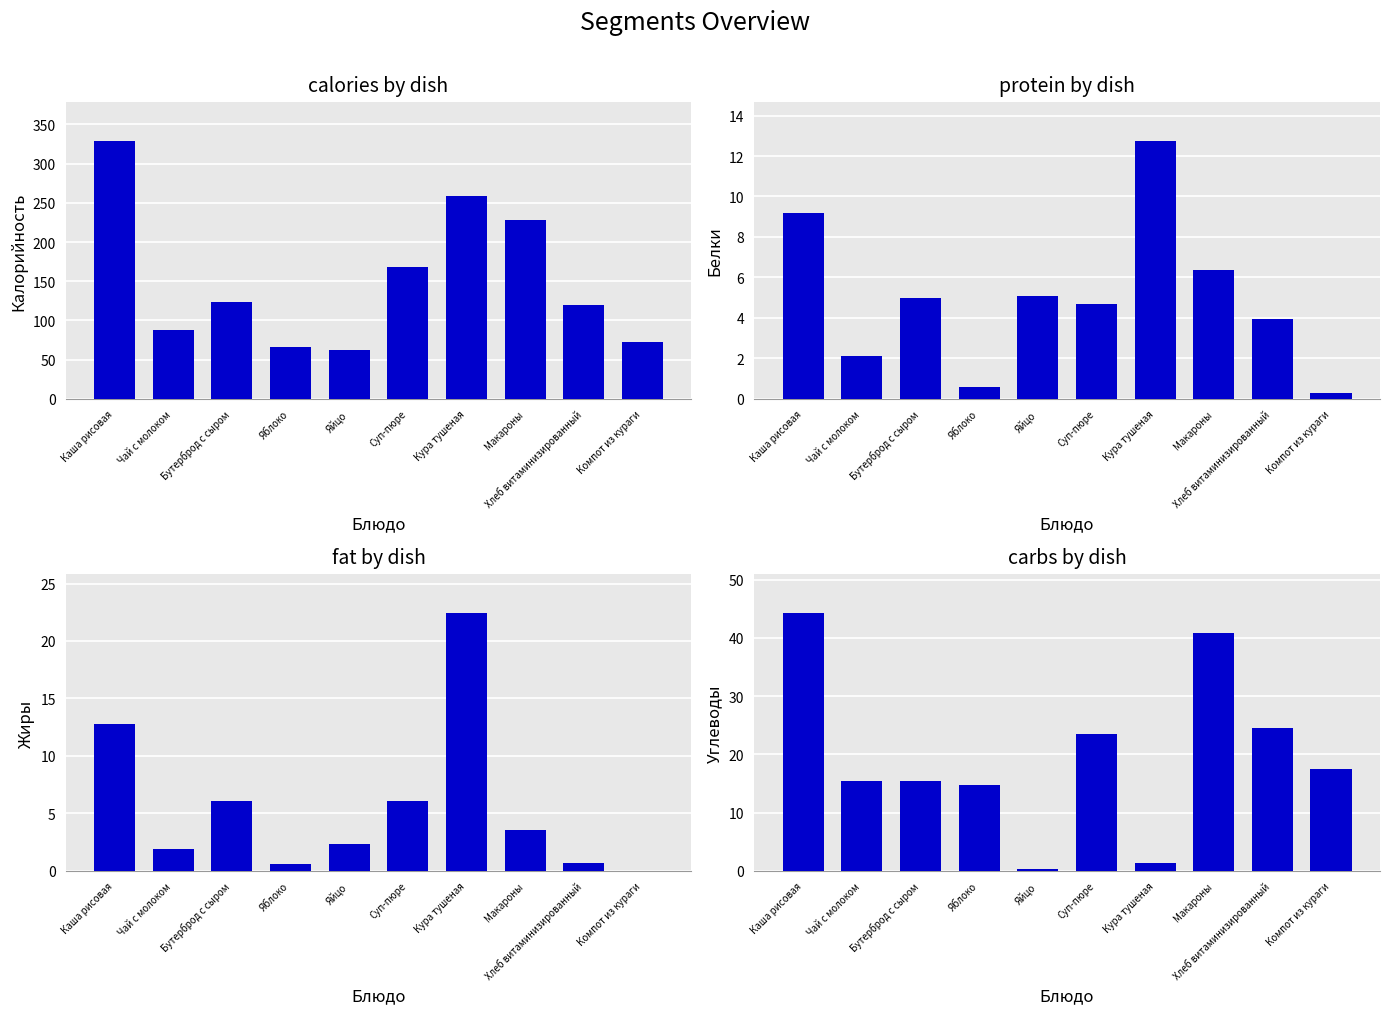

Reading left to right, extract all data points from this chart.

Калорийность: 329.0	88.0	123.0	66.6	63.0	168.0	258.3	227.9	120.0	72.0
Белки: 9.2	2.1	5.0	0.6	5.1	4.7	12.8	6.4	4.0	0.3
Жиры: 12.8	1.9	6.1	0.6	2.3	6.1	22.4	3.6	0.7	0.0
Углеводы: 44.3	15.5	15.4	14.7	0.3	23.5	1.4	40.9	24.6	17.5